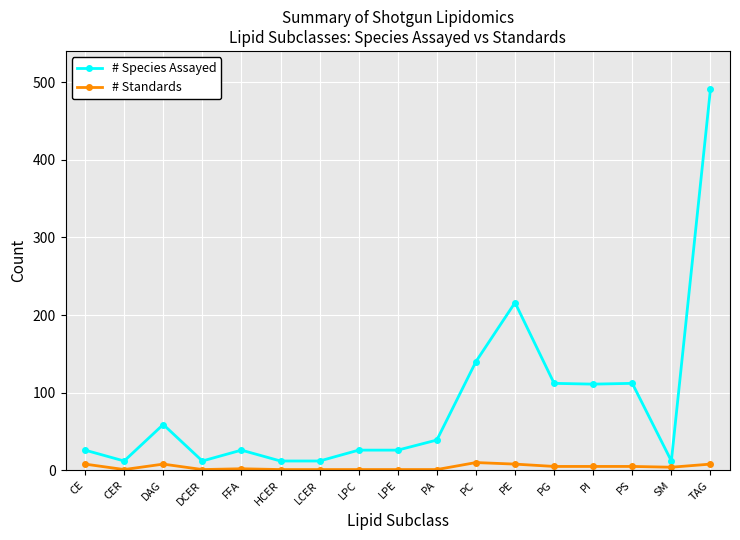

What is the maximum value shown in the chart?

491